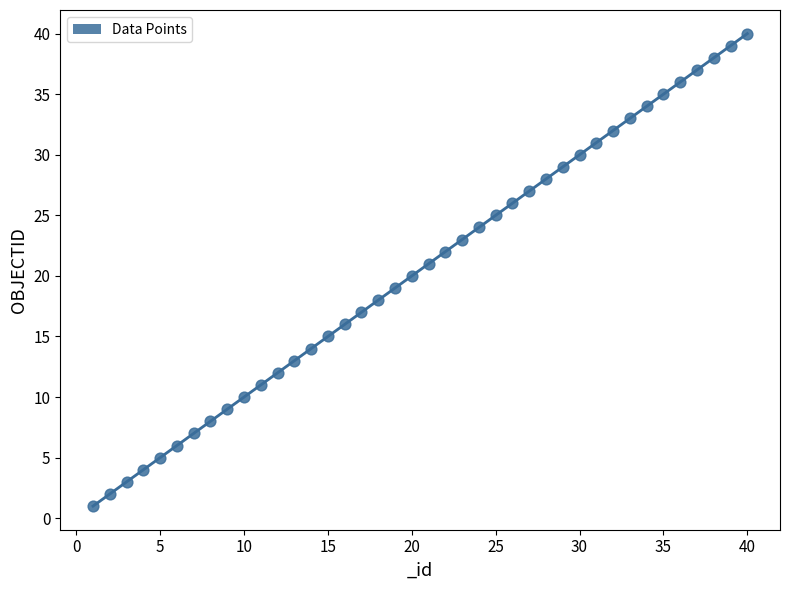

What is the range of X values (max minus min)?

39